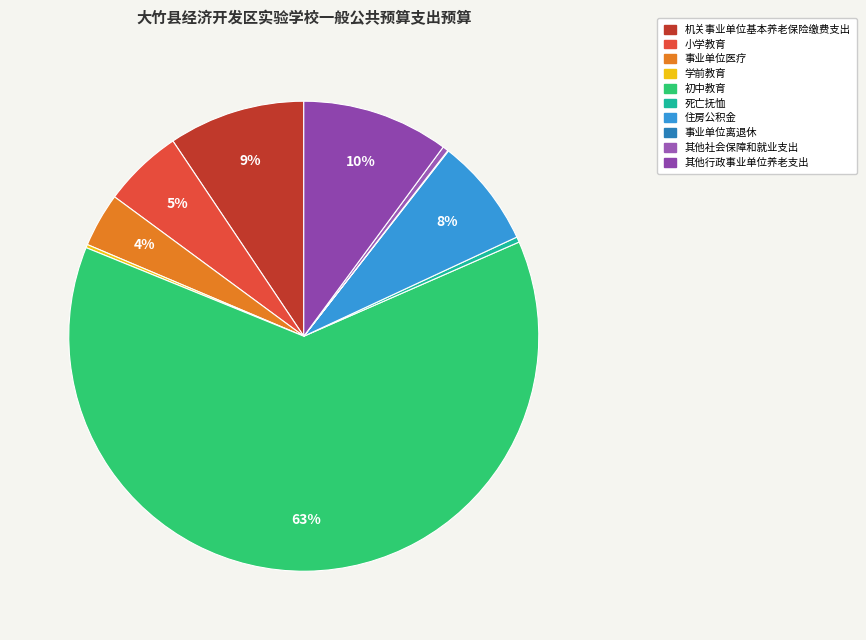

Which category has the smallest portion of the pie?

事业单位离退休